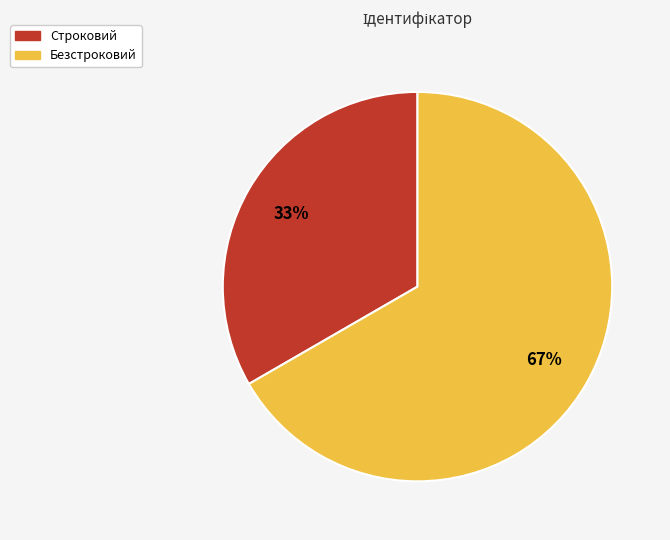

Approximately how many times larger is the value at Безстроковий compared to Строковий?

2.0